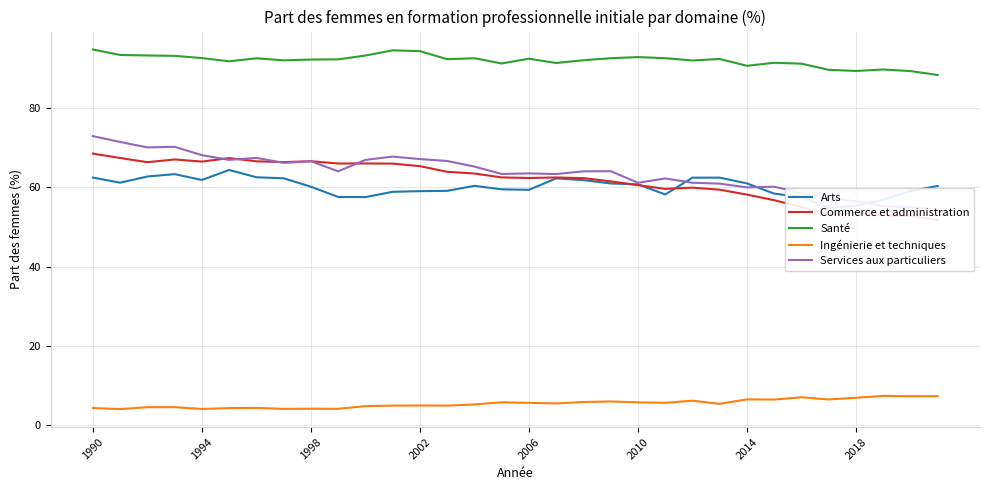

True or false: Ingénierie et techniques and Santé intersect in this chart.

False